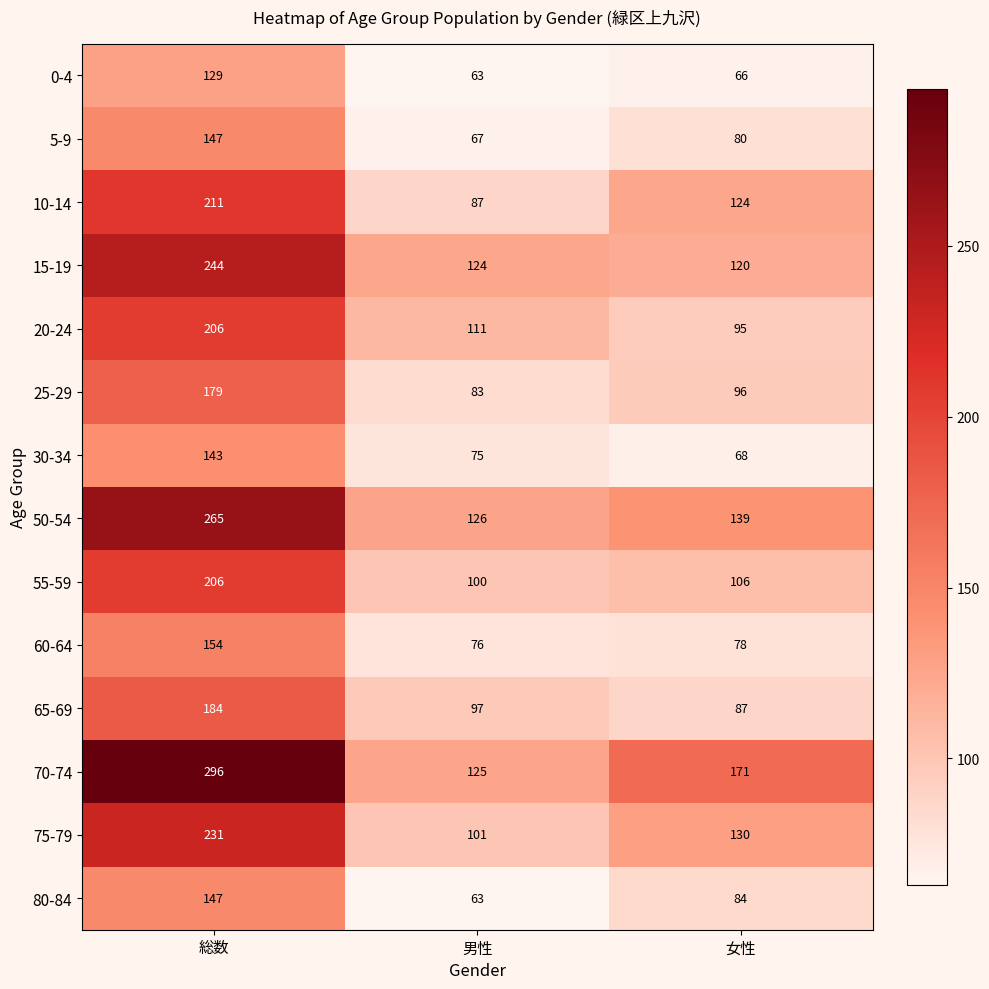

Which series changed the most between 総数 and 女性?

50-54